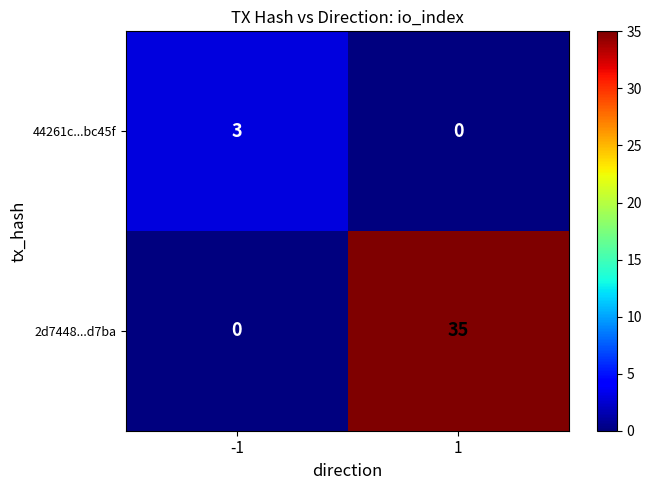

Between -1 and 1, which series saw the biggest shift?

2d7448...d7ba